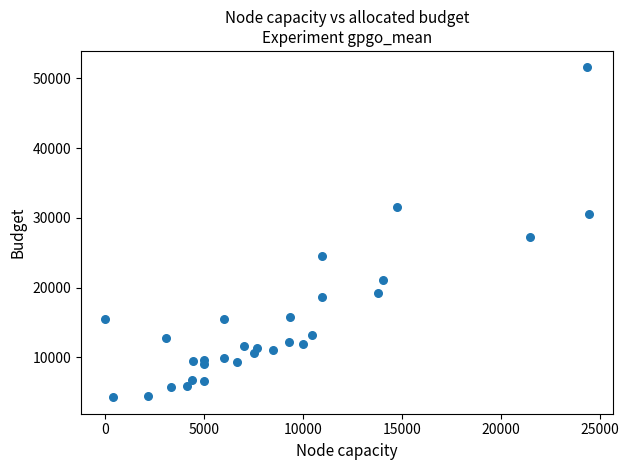

What Y value in the scatter plot is closest to 27940?

27293.4